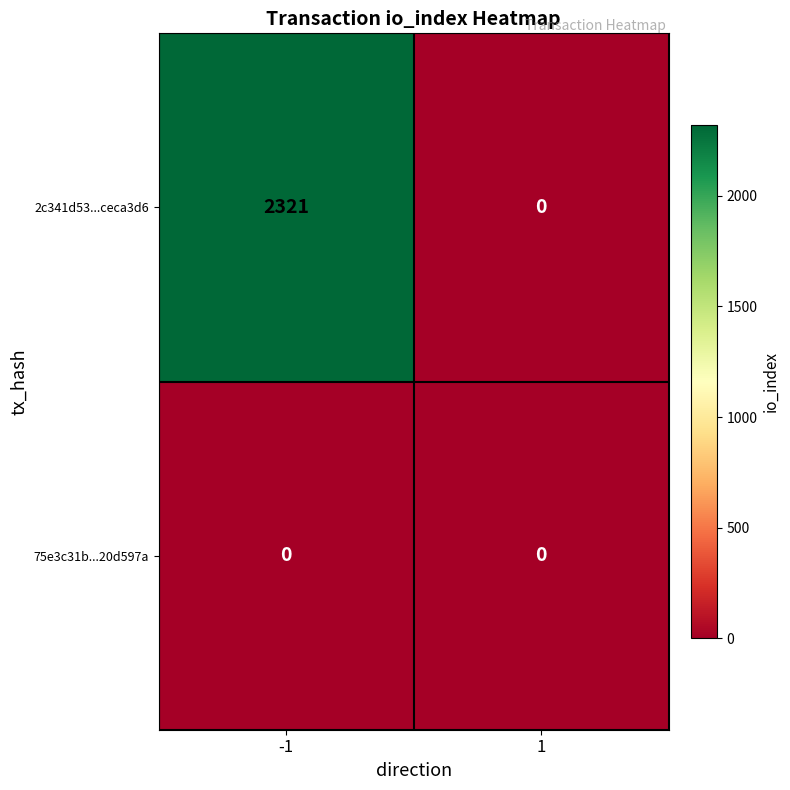

Rank the series by their average value, from highest to lowest.

2c341d53...ceca3d6, 75e3c31b...20d597a